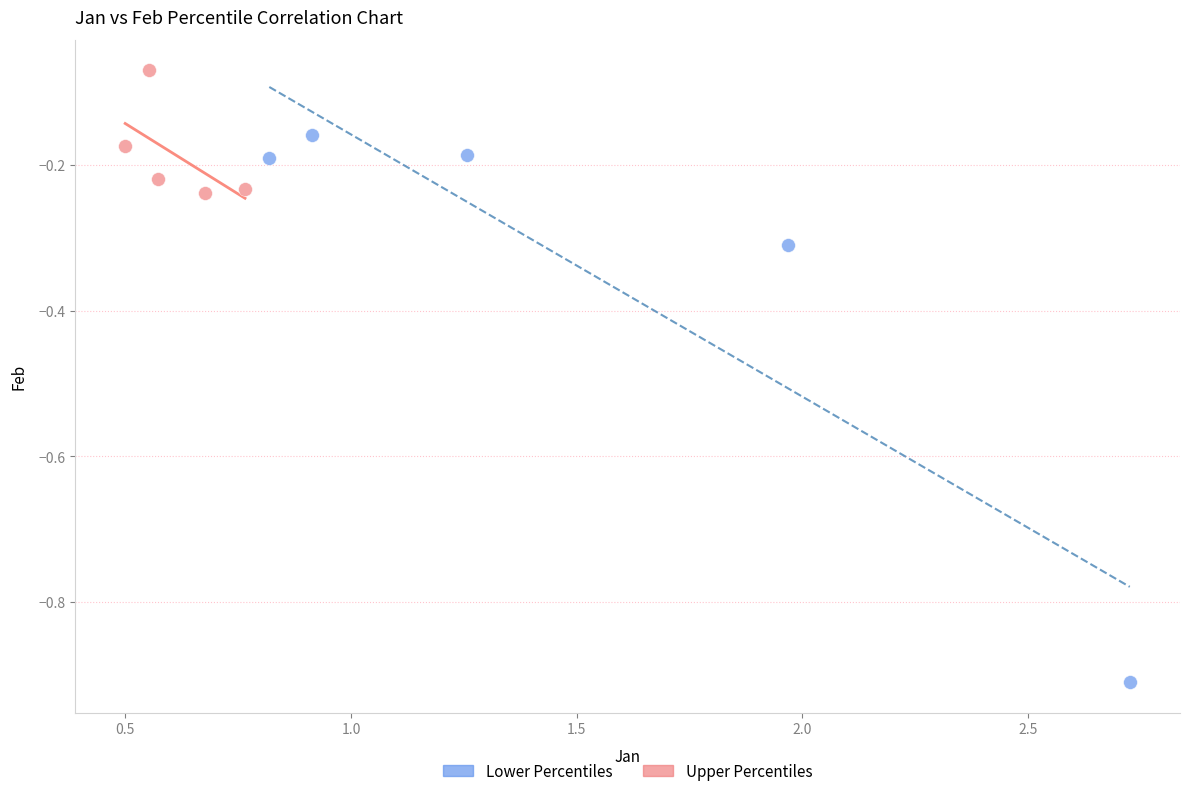

Which series contains the lowest Y value?

Lower Percentiles